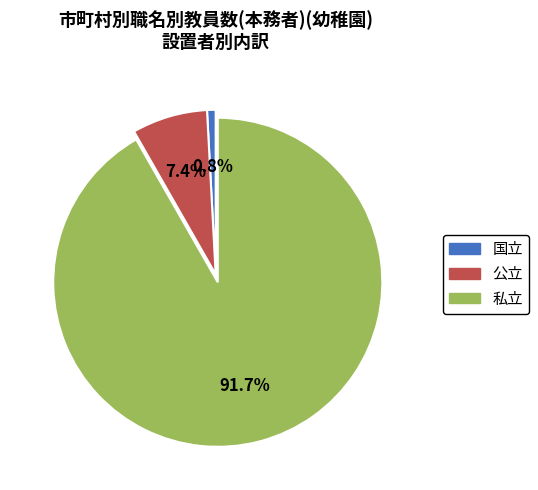

How much of the chart is everything except 公立?

92.6%